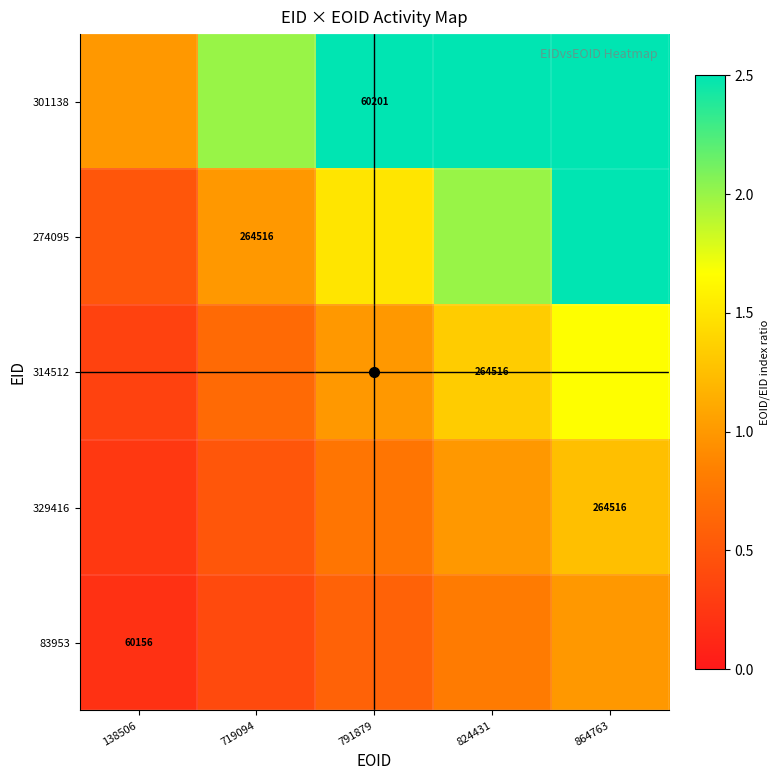

What is the minimum value shown in the chart?

0.2